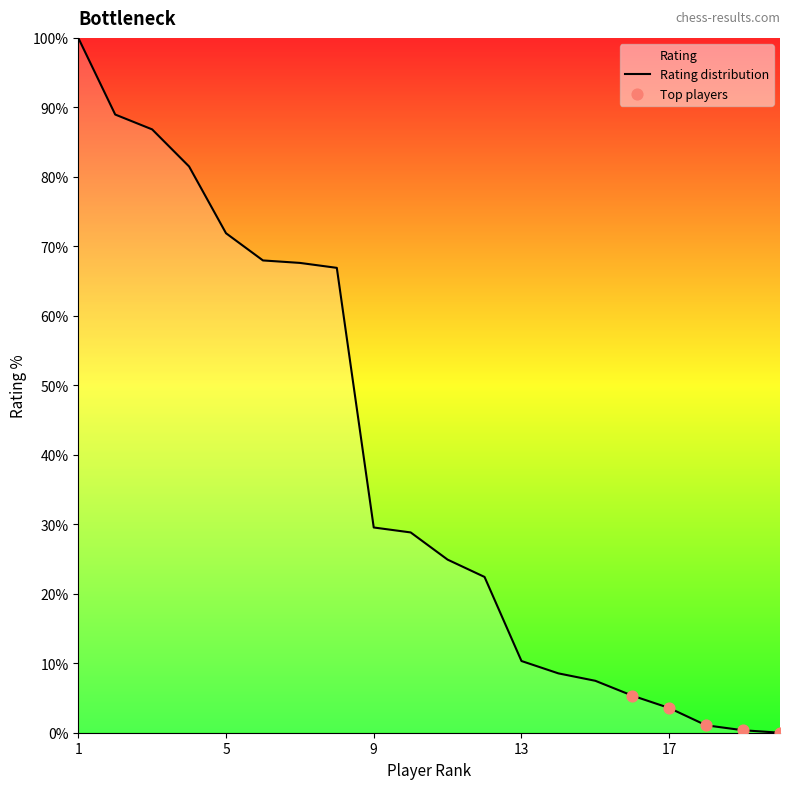

What is the ratio of the value at 11 to the value at 18?

23.3